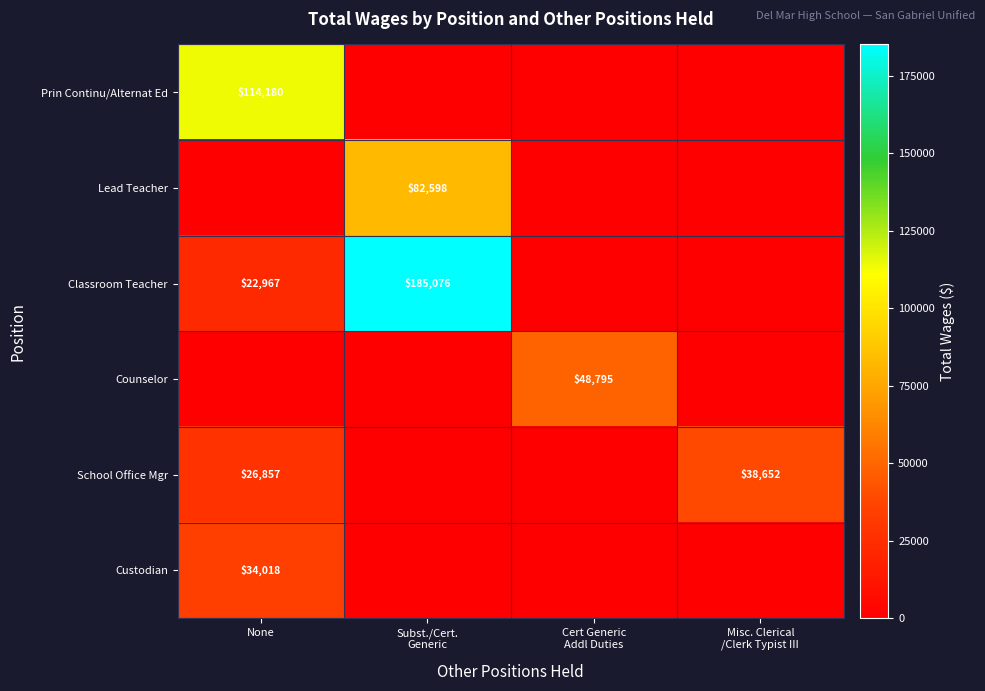

True or false: Classroom Teacher has a value of 6110 at None.

False